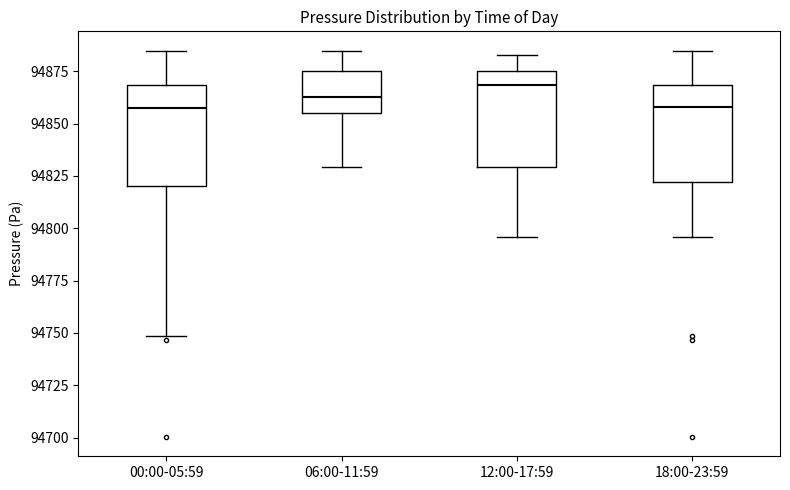

Reading left to right, transcribe this box plot: for each box, give where its median line is, the range the box spans, and where its two whiskers end, as read against the y-axis. The values are not printed on the chart, so give them approximately, as read against the axis.

00:00-05:59: median 94855, box 94820 to 94870, whiskers 94750 to 94885
06:00-11:59: median 94865, box 94855 to 94875, whiskers 94830 to 94885
12:00-17:59: median 94870, box 94830 to 94875, whiskers 94795 to 94885
18:00-23:59: median 94860, box 94820 to 94870, whiskers 94795 to 94885